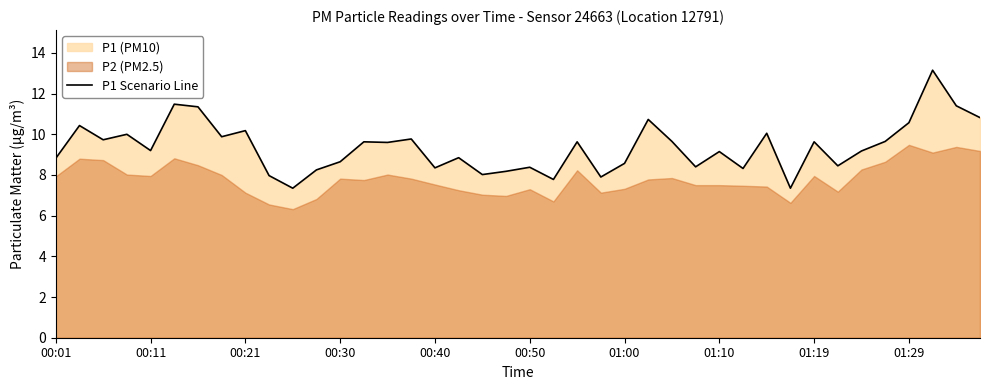

How many values exceed 9?

23